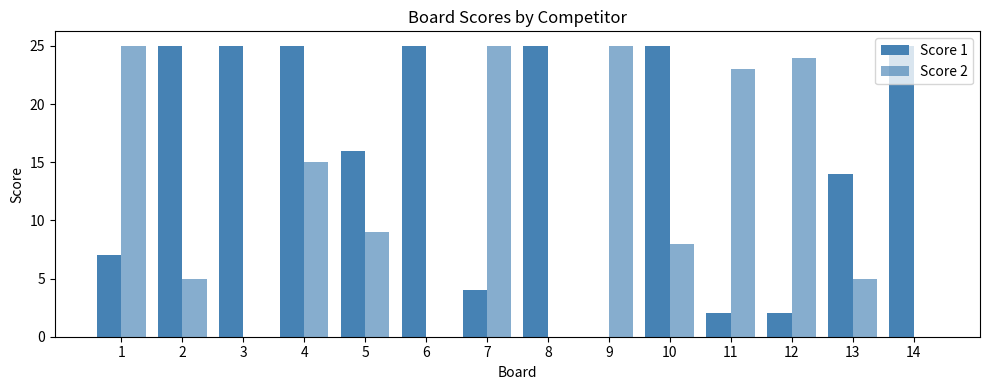

Are the bars grouped side by side (vs. stacked)?

Yes